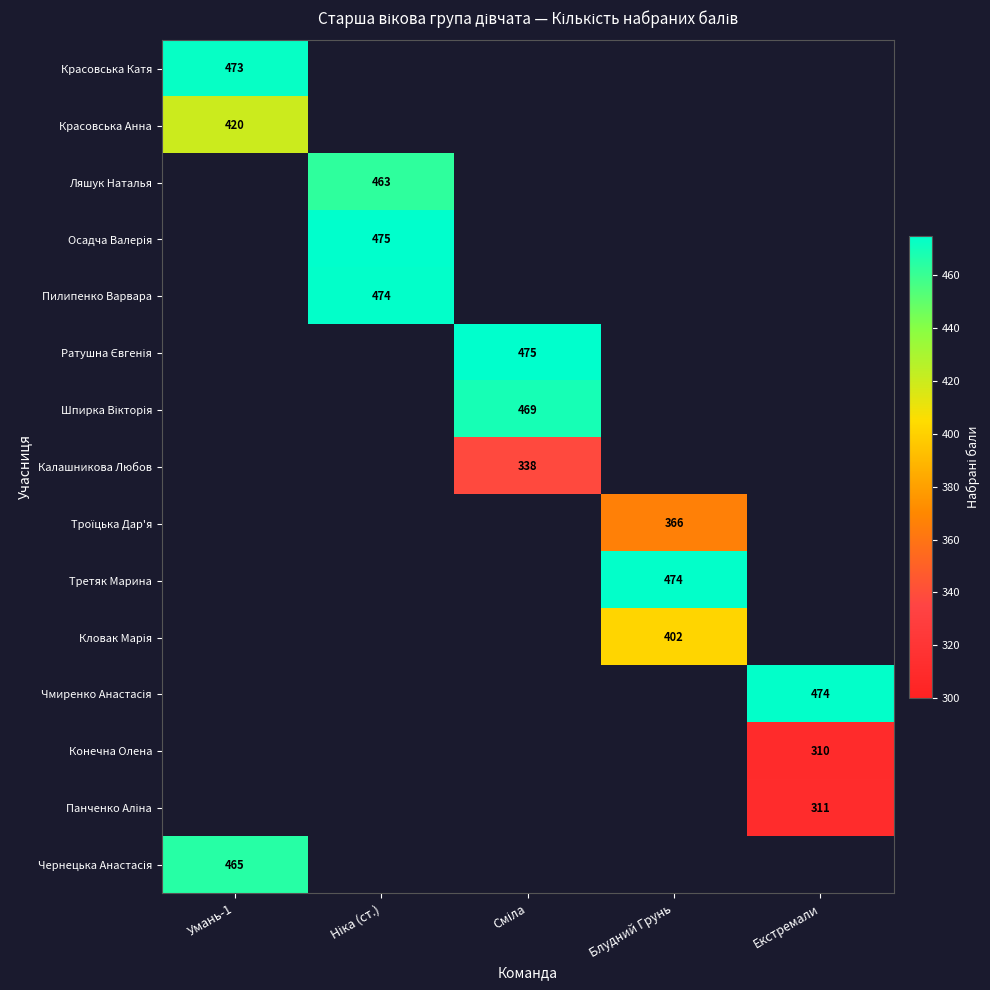

Is it true that Красовська Катя equals 473 at Умань-1?

True